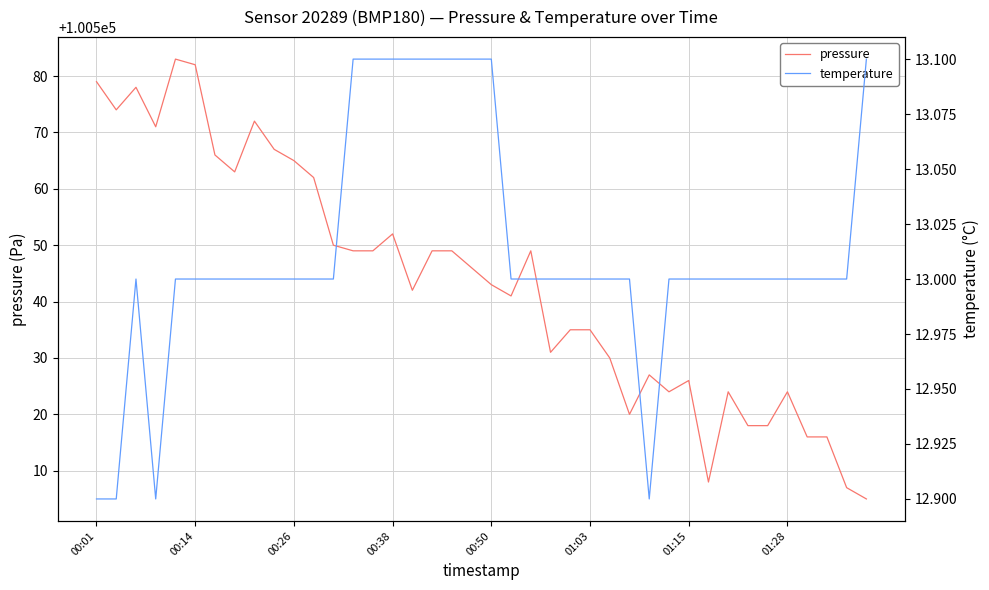

Reading left to right, transcribe all the data shown in this chart.

pressure: 100579.0	100574.0	100578.0	100571.0	100583.0	100582.0	100566.0	100563.0	100572.0	100567.0	100565.0	100562.0	100550.0	100549.0	100549.0	100552.0	100542.0	100549.0	100549.0	100546.0	100543.0	100541.0	100549.0	100531.0	100535.0	100535.0	100530.0	100520.0	100527.0	100524.0	100526.0	100508.0	100524.0	100518.0	100518.0	100524.0	100516.0	100516.0	100507.0	100505.0
temperature: 12.9	12.9	13.0	12.9	13.0	13.0	13.0	13.0	13.0	13.0	13.0	13.0	13.0	13.1	13.1	13.1	13.1	13.1	13.1	13.1	13.1	13.0	13.0	13.0	13.0	13.0	13.0	13.0	12.9	13.0	13.0	13.0	13.0	13.0	13.0	13.0	13.0	13.0	13.0	13.1